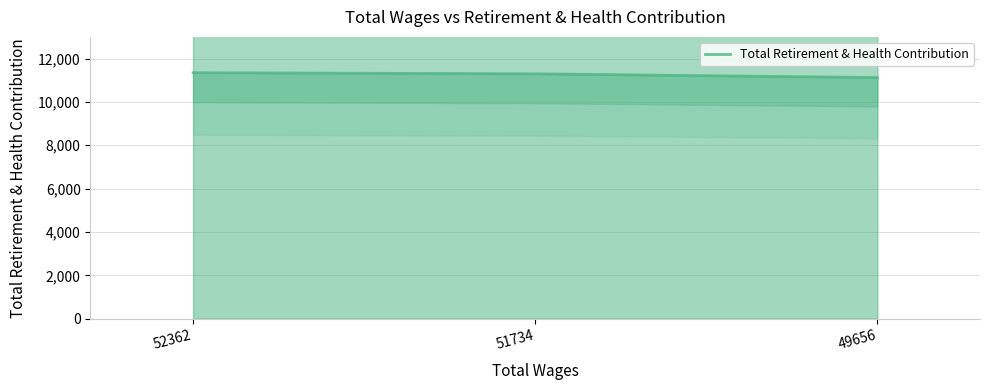

Reading right to left, list all the values displayed in this chart.

49656=11124	51734=11295	52362=11347